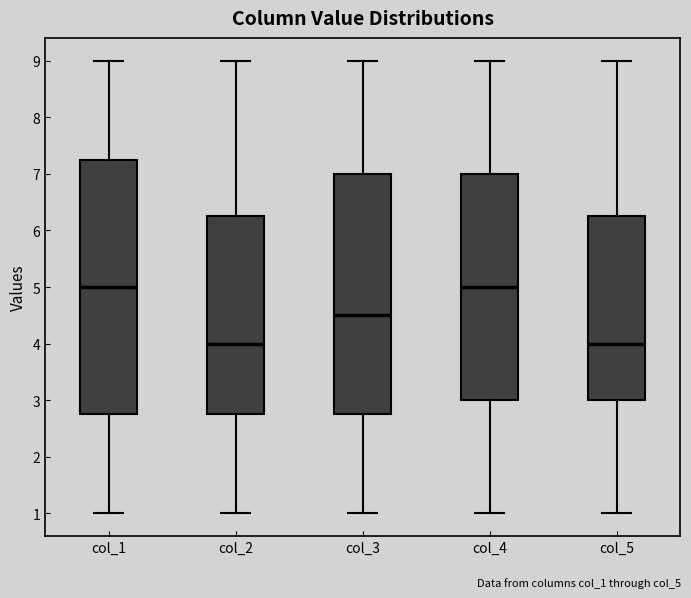

Reading left to right, read every box against the y-axis: the position of its median line, the range the box covers, and the ends of its whiskers. The values are not printed on the chart, so give them approximately, as read against the axis.

col_1: median 5.0, box 2.8 to 7.3, whiskers 1.0 to 9.0
col_2: median 4.0, box 2.8 to 6.3, whiskers 1.0 to 9.0
col_3: median 4.5, box 2.8 to 7.0, whiskers 1.0 to 9.0
col_4: median 5.0, box 3.0 to 7.0, whiskers 1.0 to 9.0
col_5: median 4.0, box 3.0 to 6.3, whiskers 1.0 to 9.0